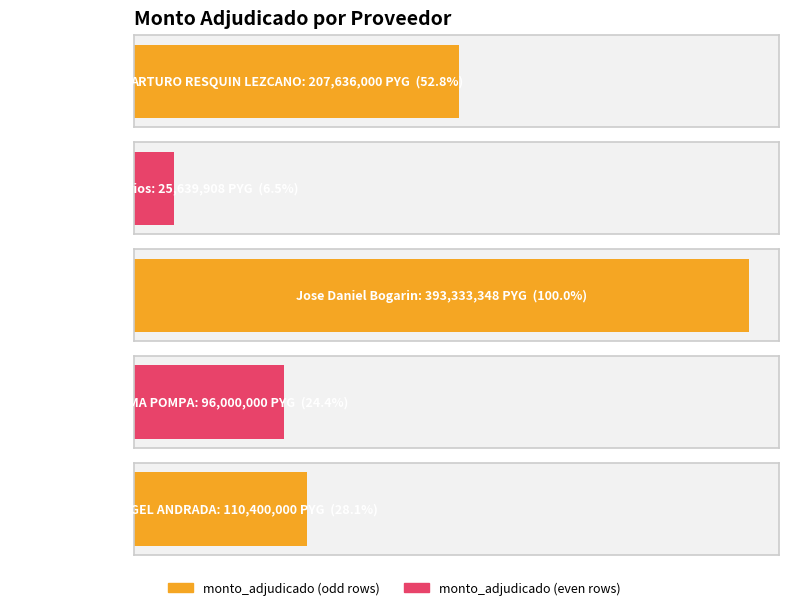

Reading left to right, what are all the values shown in this chart?

ARTURO RESQUIN LEZCANO=207636000	Consorcio Propietarios=25639908	Jose Daniel Bogarin=393333348	MARIA ELMA POMPA=96000000	MIGUEL ANGEL ANDRADA=110400000